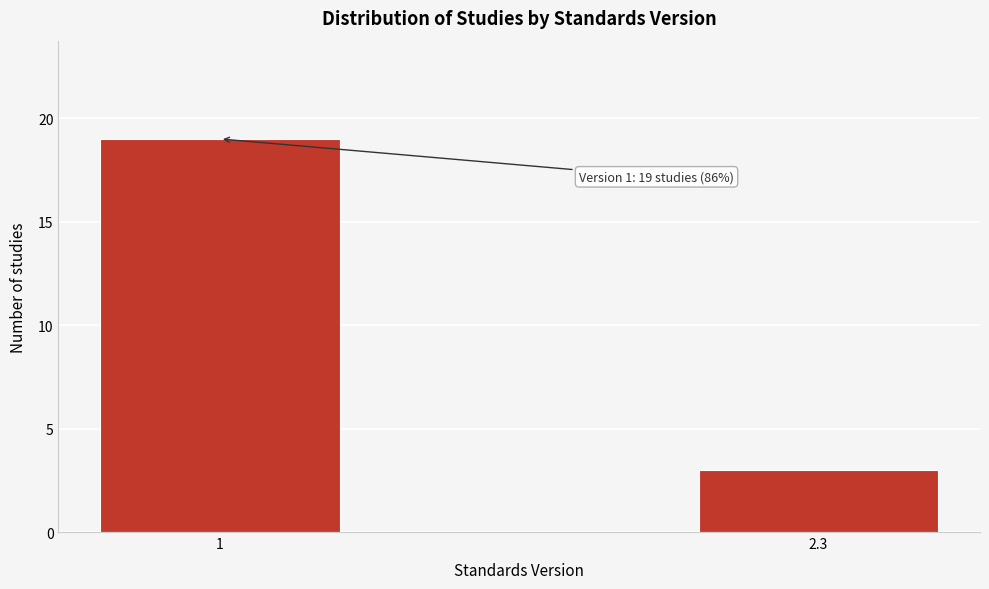

Reading left to right, what are all the values shown in this chart?

19	3